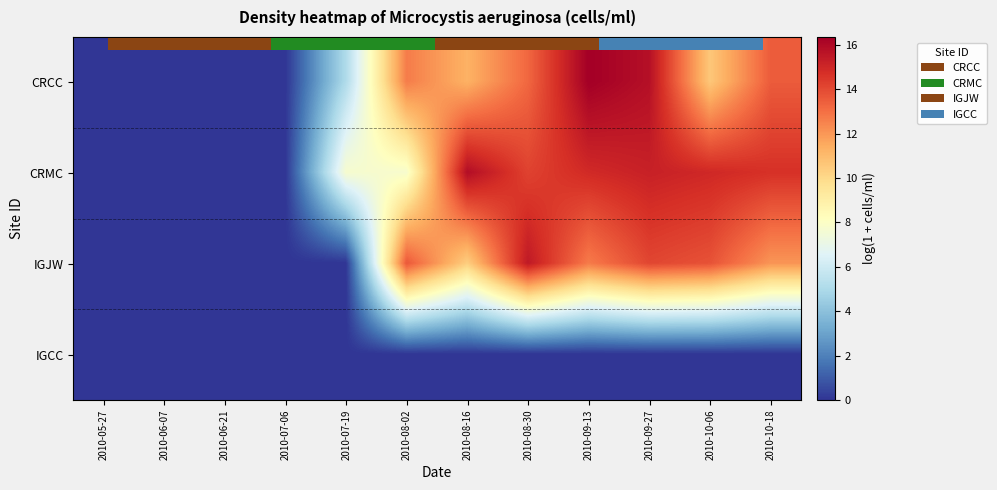

True or false: IGJW has a value of 21.1 at 2010-08-30.

False